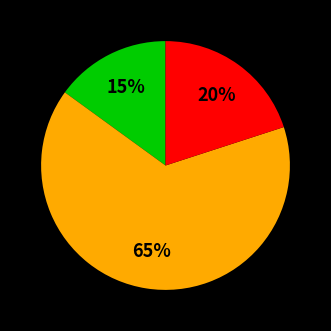

Is there a majority slice in this chart?

Yes